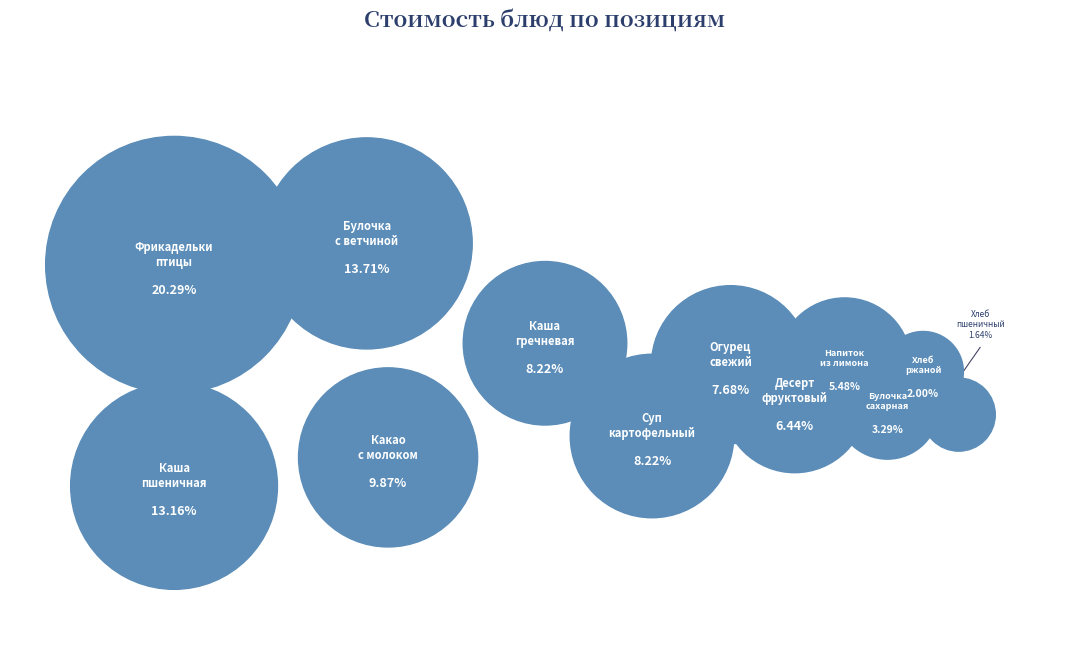

How much of the chart is everything except Напиток из лимона?

94.5%